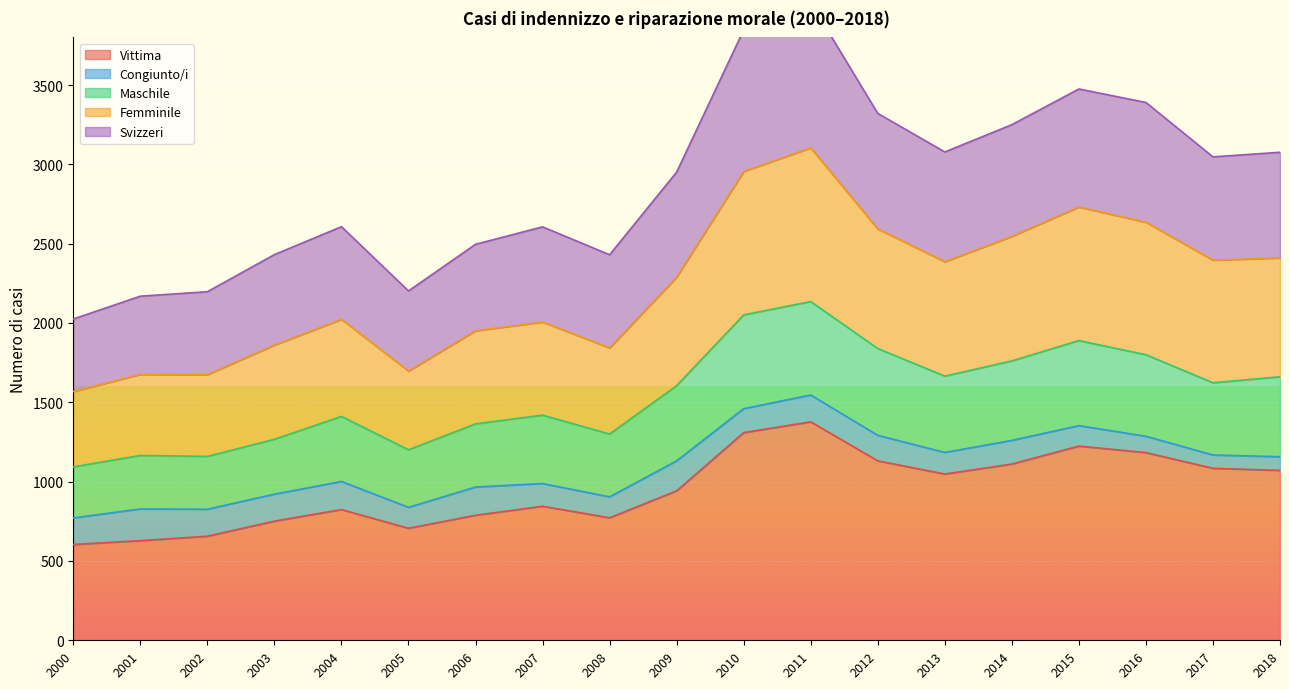

The value of Maschile at 2017 is 2241. True or false?

False